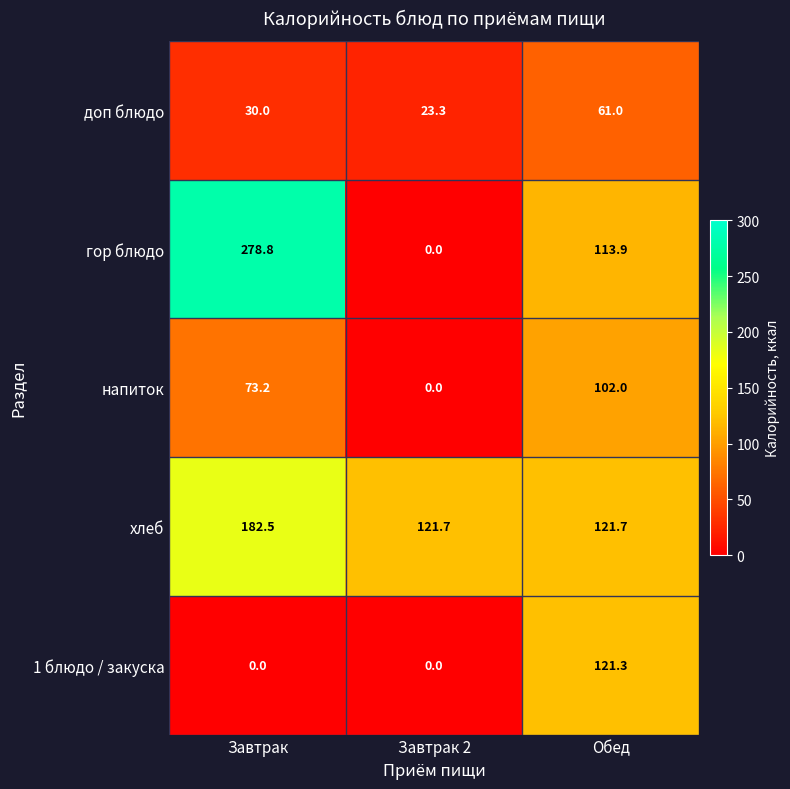

List the labels in order of доп блюдо value, largest first.

Обед, Завтрак, Завтрак 2